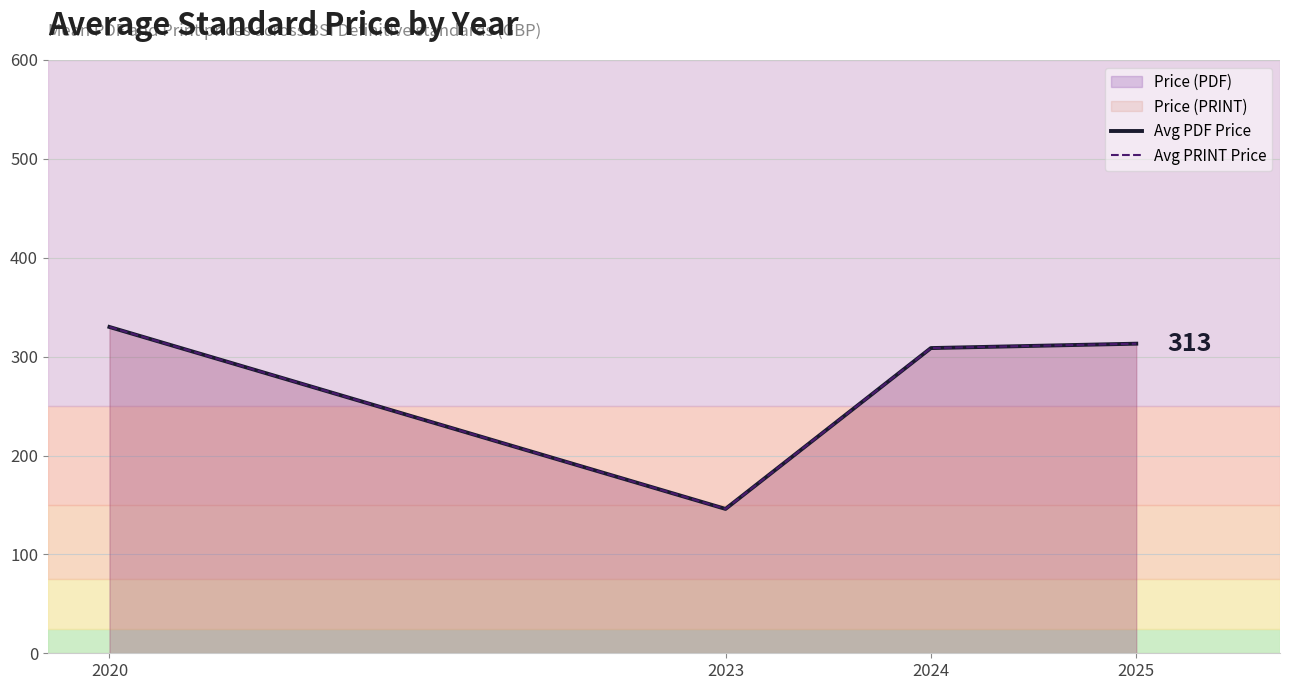

How many data points does each series have?

4